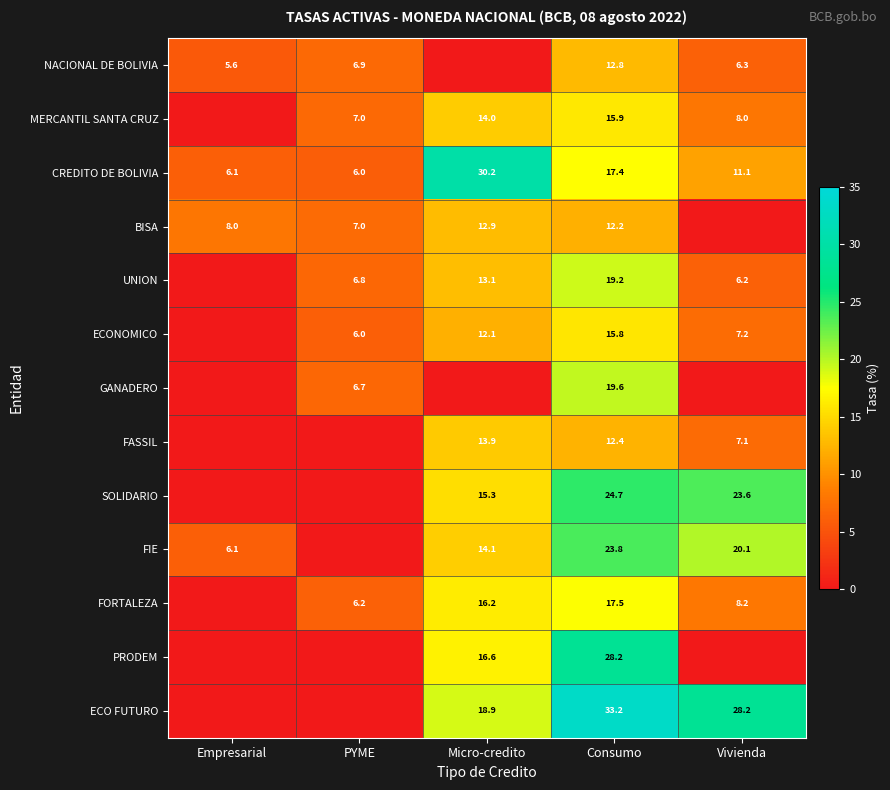

What value does the CREDITO DE BOLIVIA series have at Consumo?

17.4